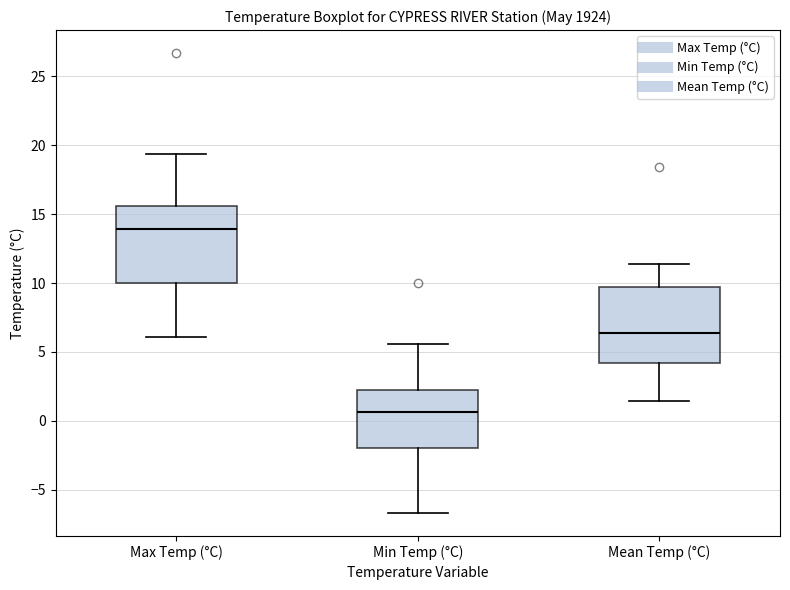

Reading left to right, transcribe this box plot: for each box, give where its median line is, the range the box spans, and where its two whiskers end, as read against the y-axis. The values are not printed on the chart, so give them approximately, as read against the axis.

Max Temp (°C): median 14.0, box 10.0 to 15.5, whiskers 6.0 to 19.5
Min Temp (°C): median 0.5, box -2.0 to 2.5, whiskers -6.5 to 5.5
Mean Temp (°C): median 6.5, box 4.0 to 9.5, whiskers 1.5 to 11.5